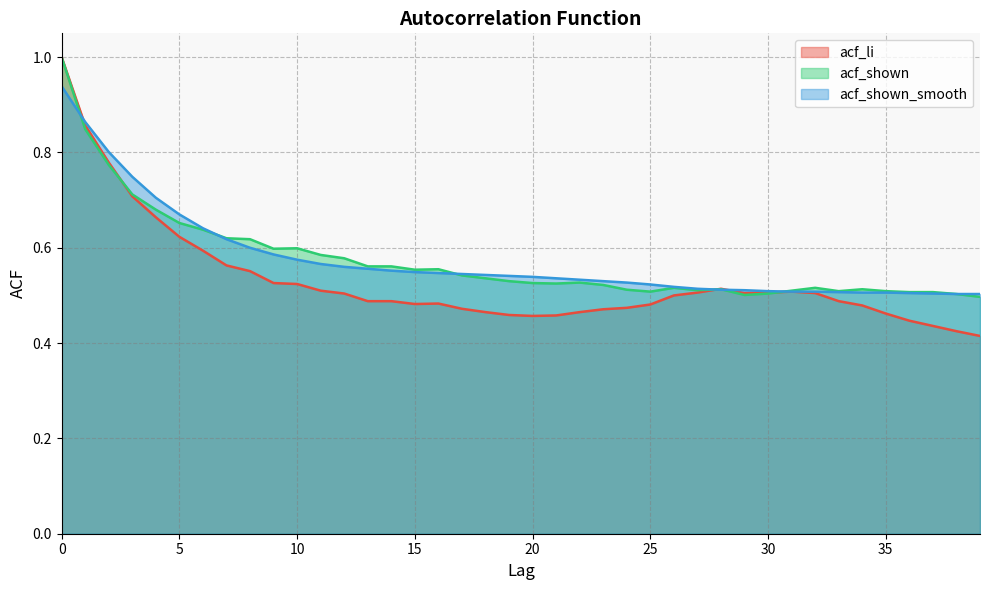

Between 30 and 34, which is larger?

30